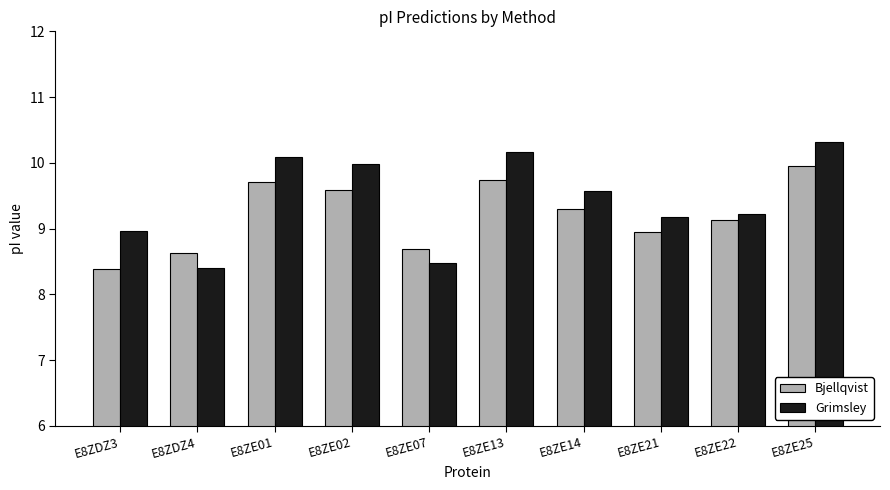

List the series in order of their peak value, lowest first.

Bjellqvist, Grimsley